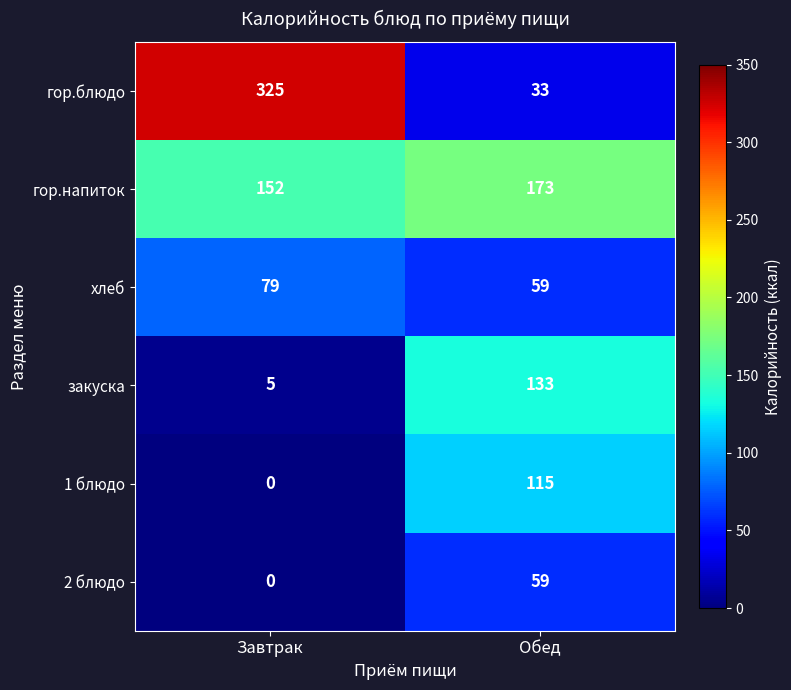

Rank the series by their maximum value, from lowest to highest.

2 блюдо, хлеб, 1 блюдо, закуска, гор.напиток, гор.блюдо